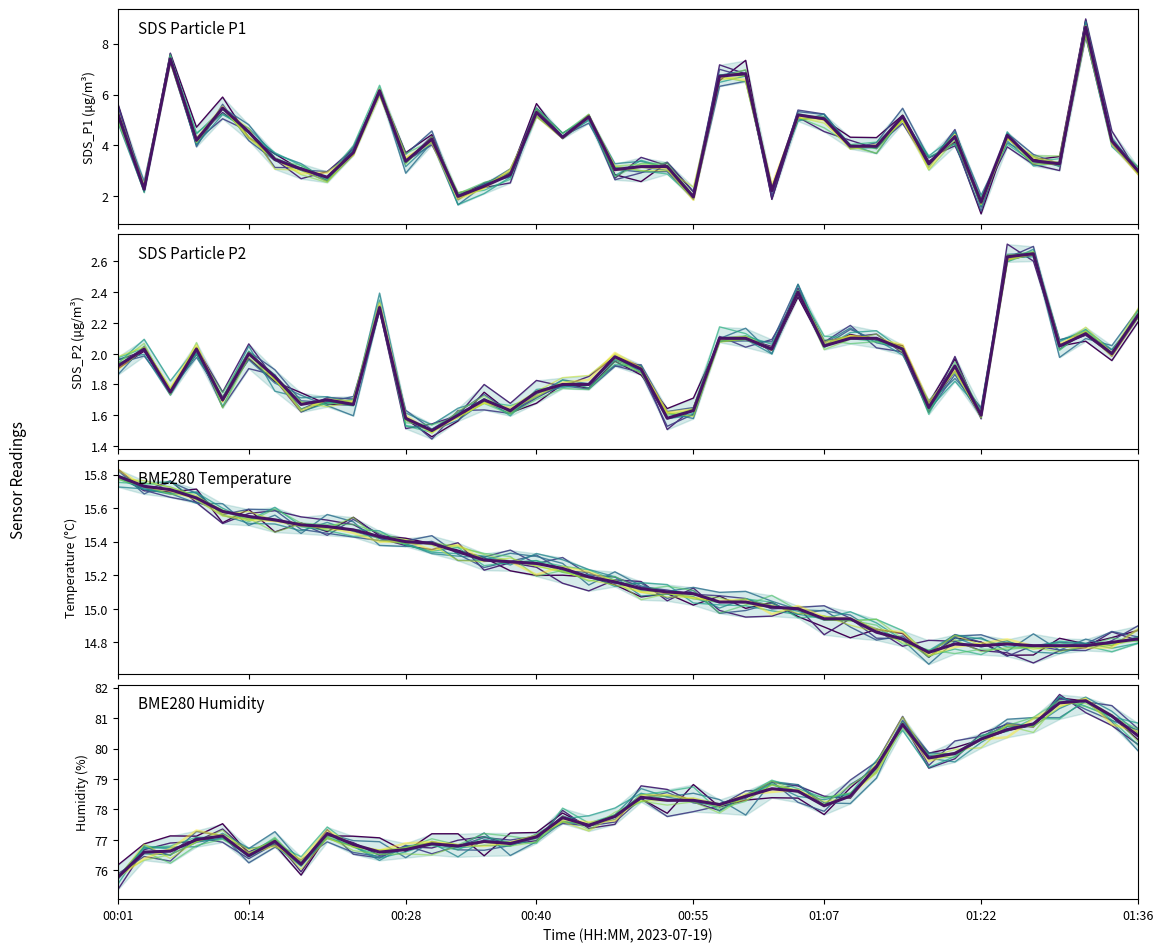

At how many categories does at least one series exceed 50?

40